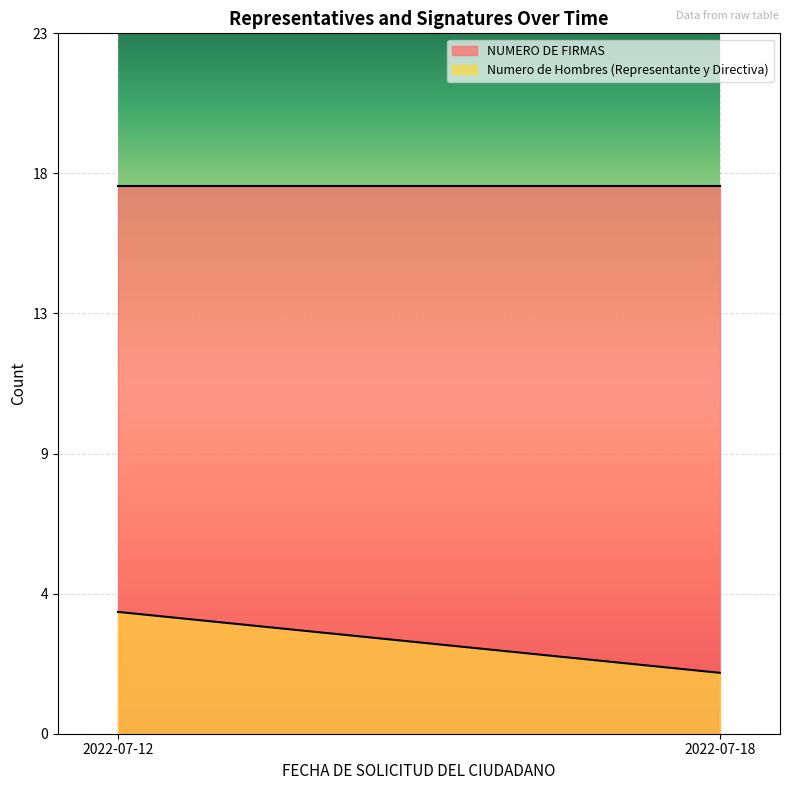

The Numero de Hombres (Representante y Directiva) series shows 1 at 2022-07-18. True or false?

False